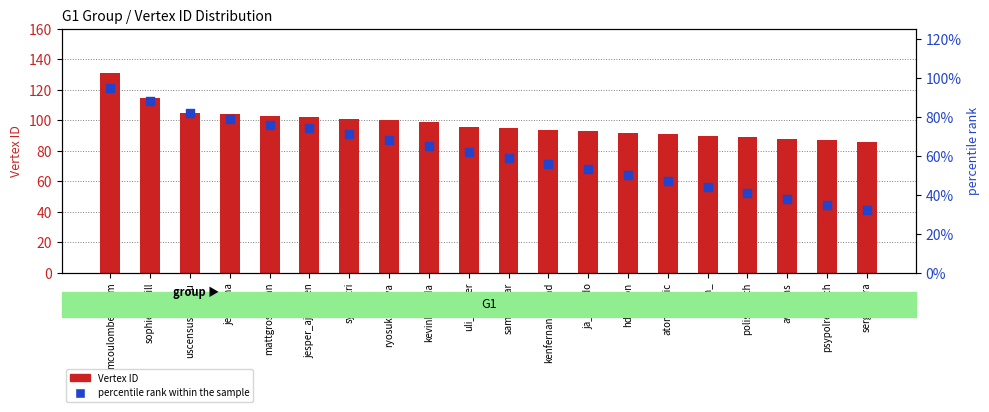

At how many categories does at least one series exceed 124?

1